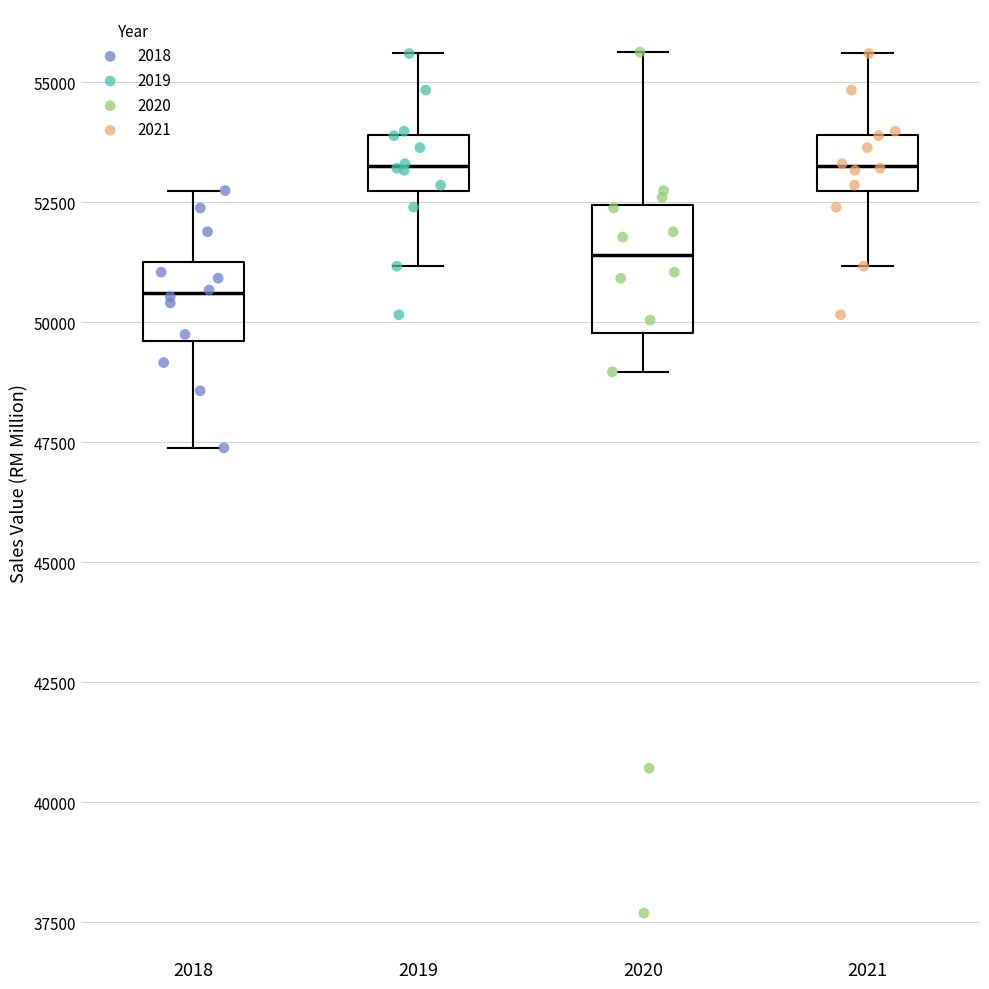

Reading left to right, transcribe this box plot: for each box, give where its median line is, the range the box spans, and where its two whiskers end, as read against the y-axis. The values are not printed on the chart, so give them approximately, as read against the axis.

2018: median 50500, box 49500 to 51500, whiskers 47500 to 52500
2019: median 53500, box 52500 to 54000, whiskers 51000 to 55500
2020: median 51500, box 50000 to 52500, whiskers 49000 to 55500
2021: median 53500, box 52500 to 54000, whiskers 51000 to 55500